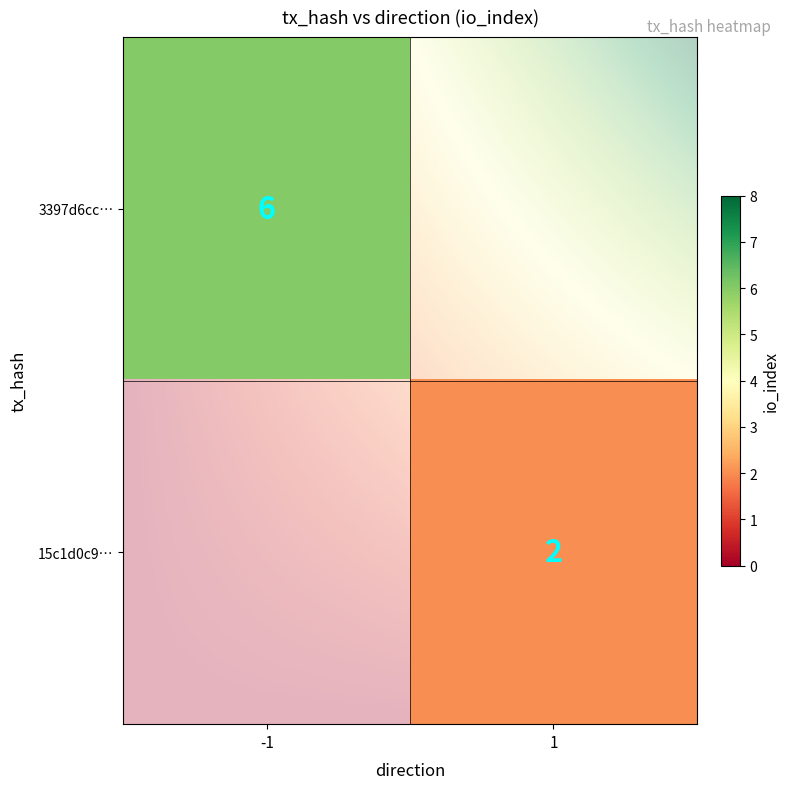

Rank the series at 0 from highest to lowest value.

15c1d0c9ade80c138edafb7fc008322fb710ee8, 3397d6ccd8cf798999996bb12c6b99ace08506e